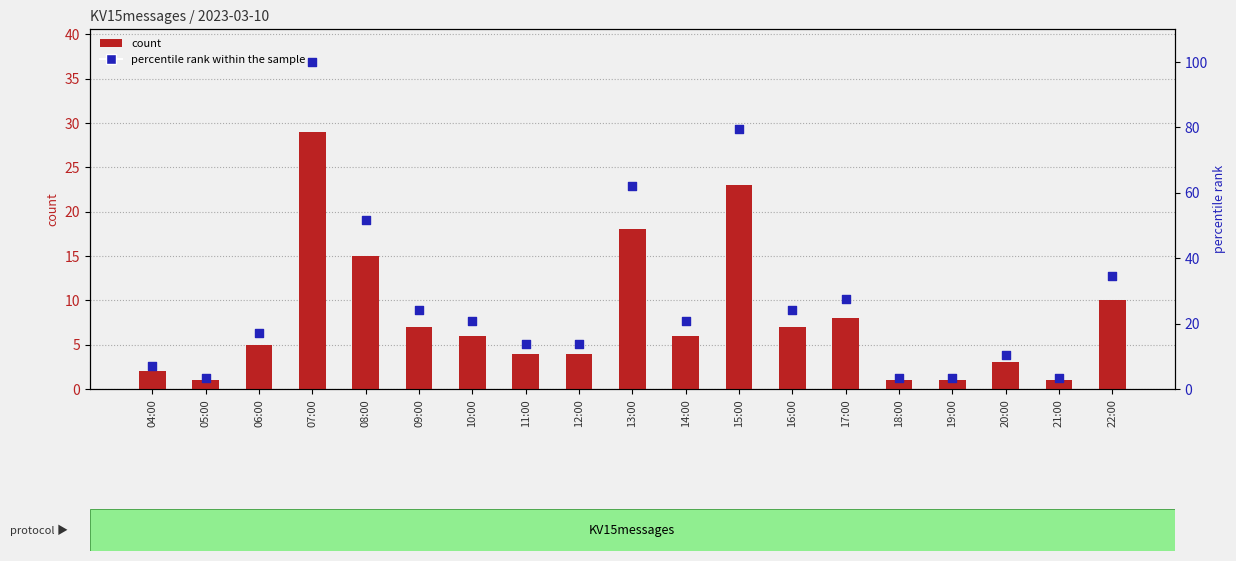

Which series has the largest Y range (max minus min)?

percentile rank within the sample